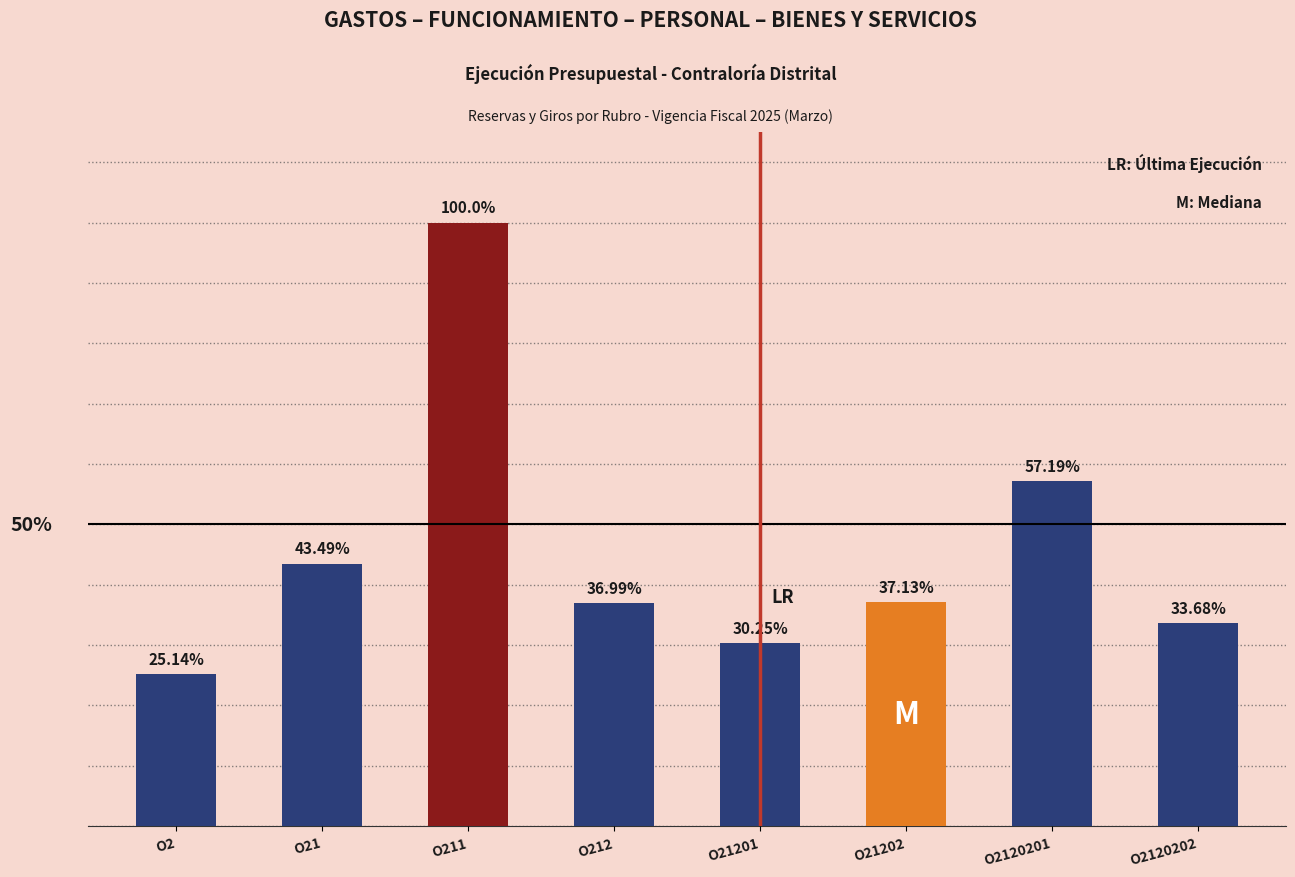

List the labels in order of value, smallest first.

O2, O21201, O2120202, O212, O21202, O21, O2120201, O211